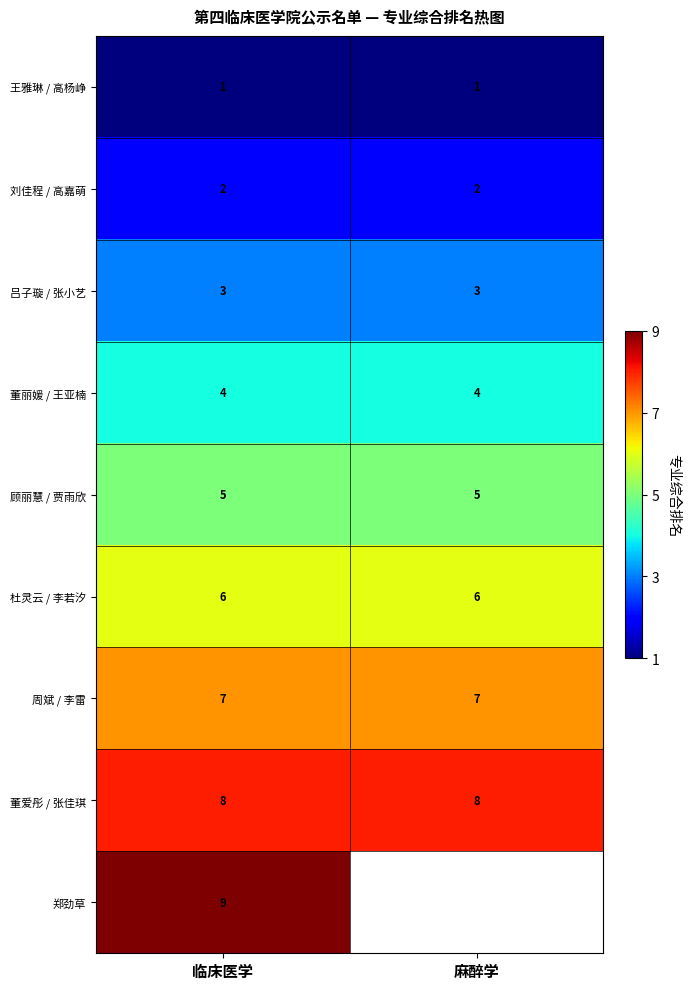

At 临床医学, list the series in order from largest to smallest.

郑劲草, 董爱彤 / 张佳琪, 周斌 / 李雷, 杜灵云 / 李若汐, 顾丽慧 / 贾雨欣, 董丽媛 / 王亚楠, 吕子璇 / 张小艺, 刘佳程 / 高嘉萌, 王雅琳 / 高杨峥